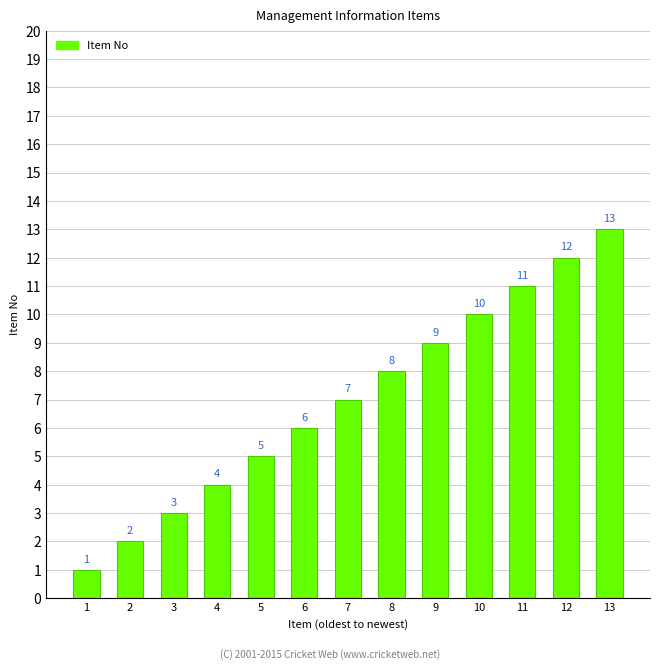

Reading left to right, list all the values displayed in this chart.

1	2	3	4	5	6	7	8	9	10	11	12	13